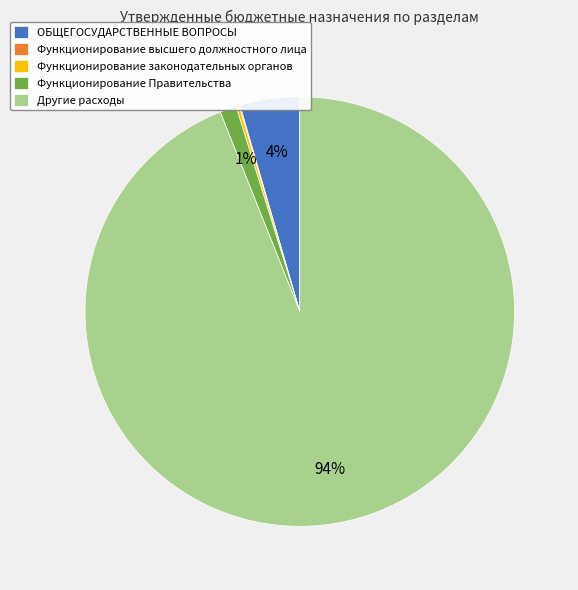

To the nearest percent, what is the average slice percentage?

20%